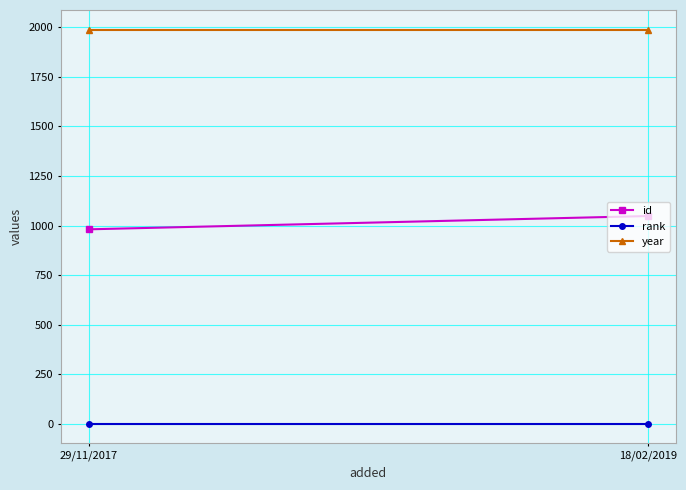

The value of rank at 18/02/2019 is 1. True or false?

False